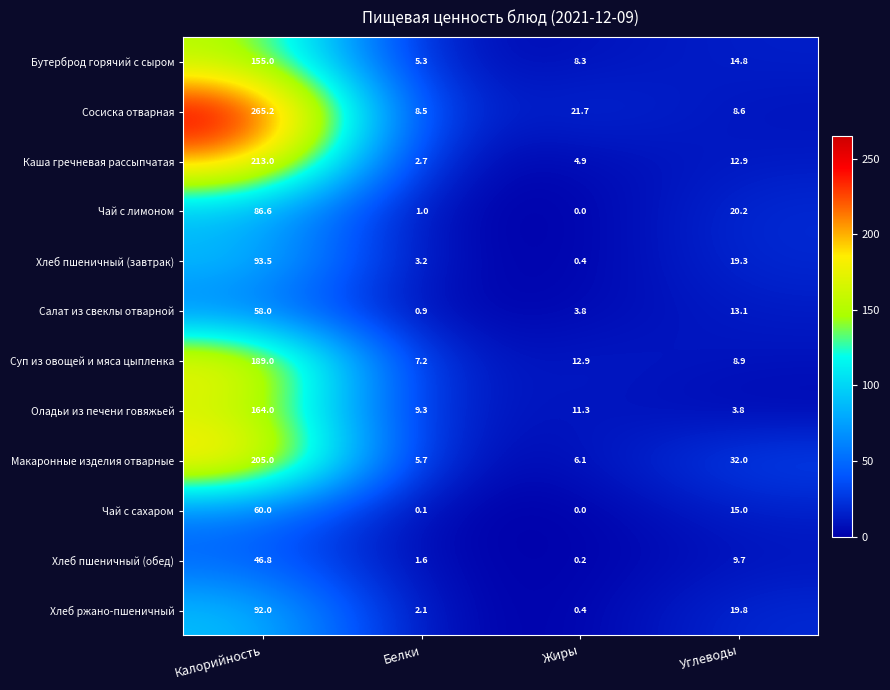

What is the lowest value of the Хлеб пшеничный (завтрак) series?

0.4